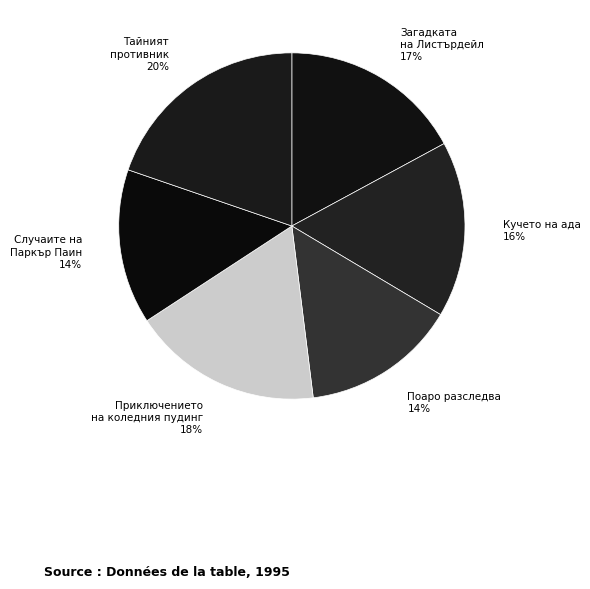

How many slices are in this pie chart?

6